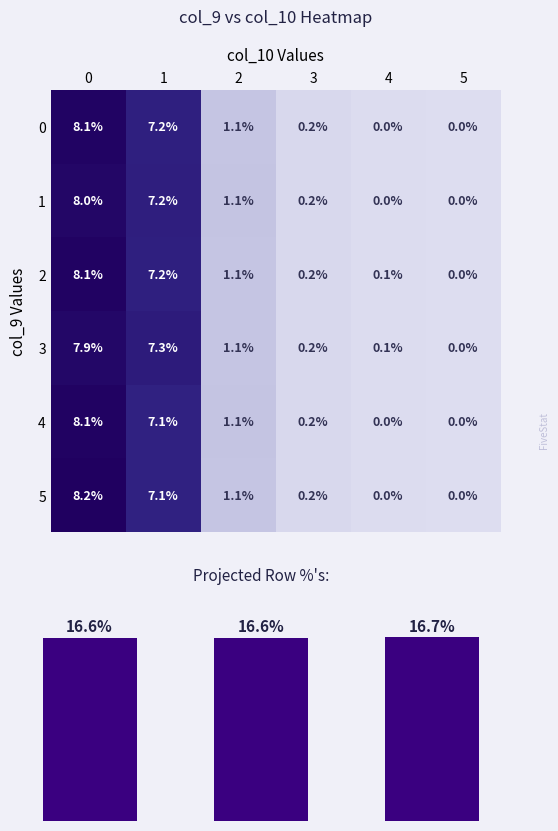

What is the difference between the 3 values at 0 and 5?

7.9